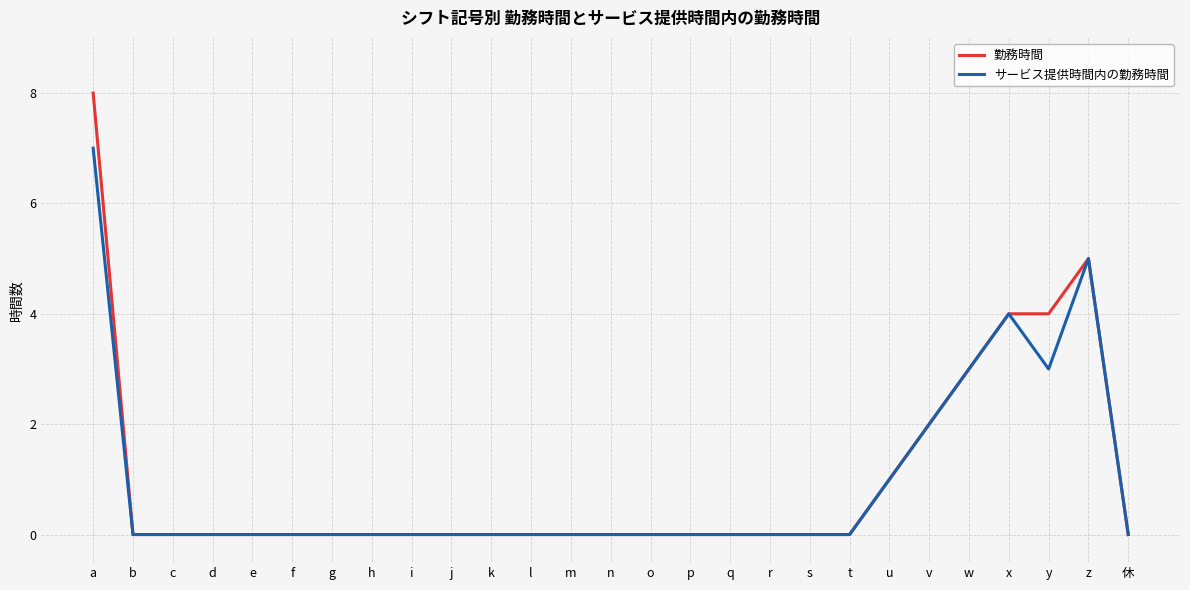

List the series in order of their peak value, highest first.

勤務時間, サービス提供時間内の勤務時間